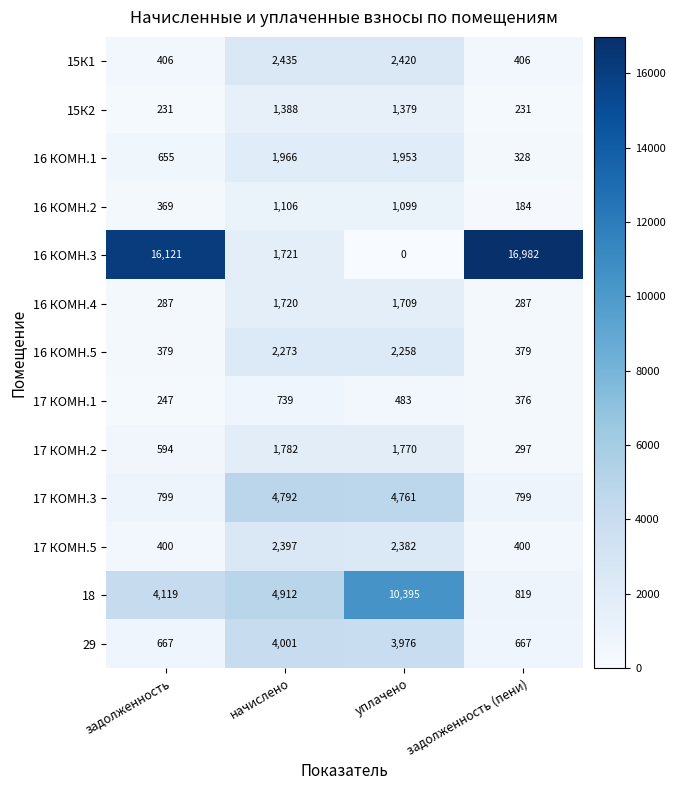

List the labels in order of 16 КОМН.2 value, largest first.

начислено, уплачено, задолженность, задолженность (пени)